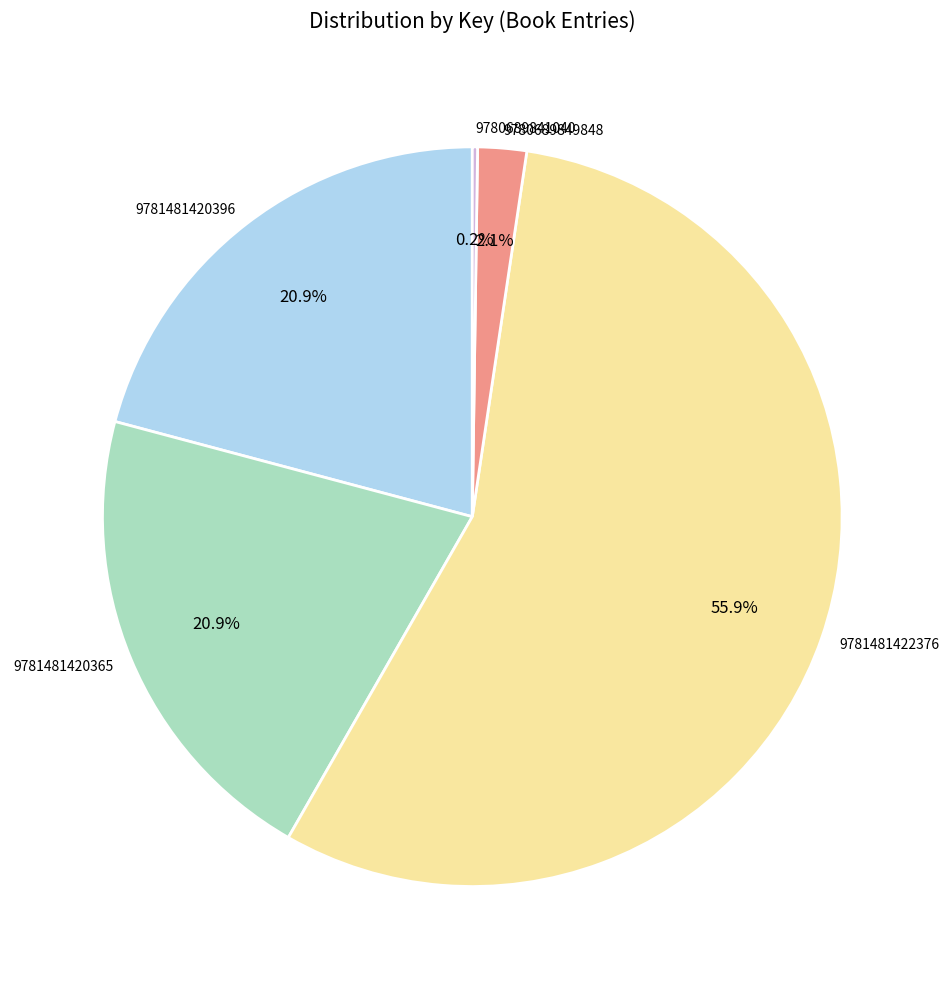

What percentage do 9781481422376 and 9781481420365 together represent?

76.8%